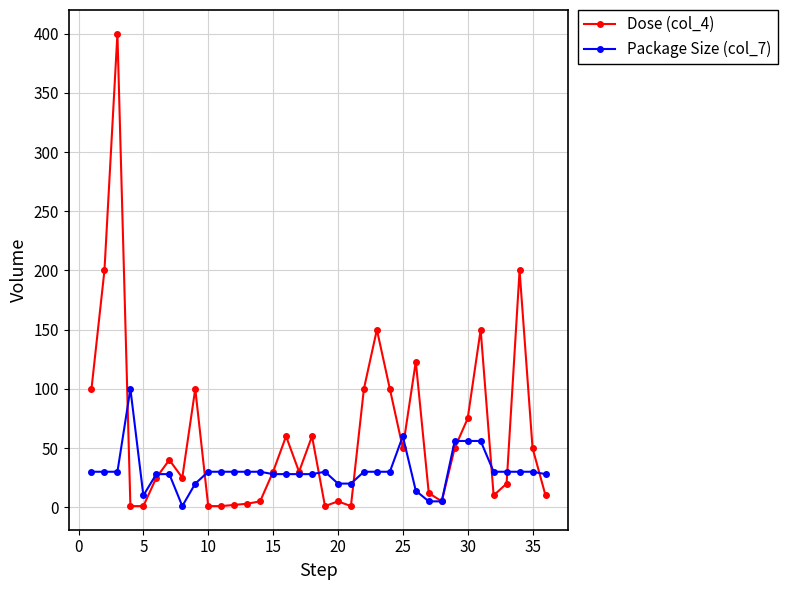

True or false: Package Size (col_7) has more than 2 interior local peaks.

True